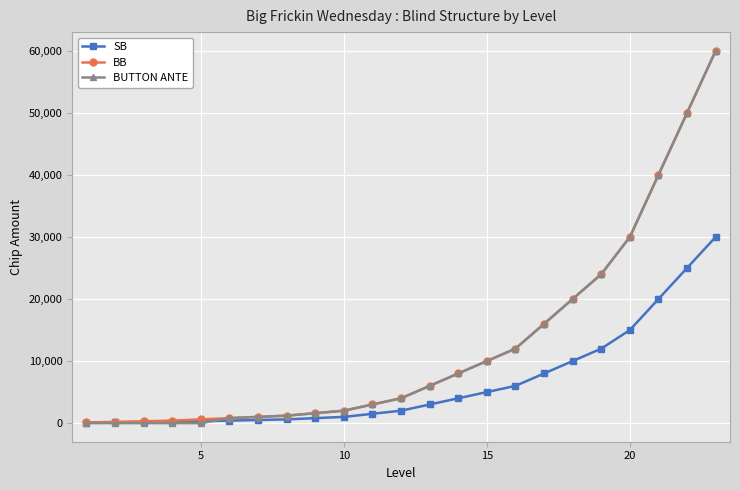

What is the highest value of the BUTTON ANTE series?

60000